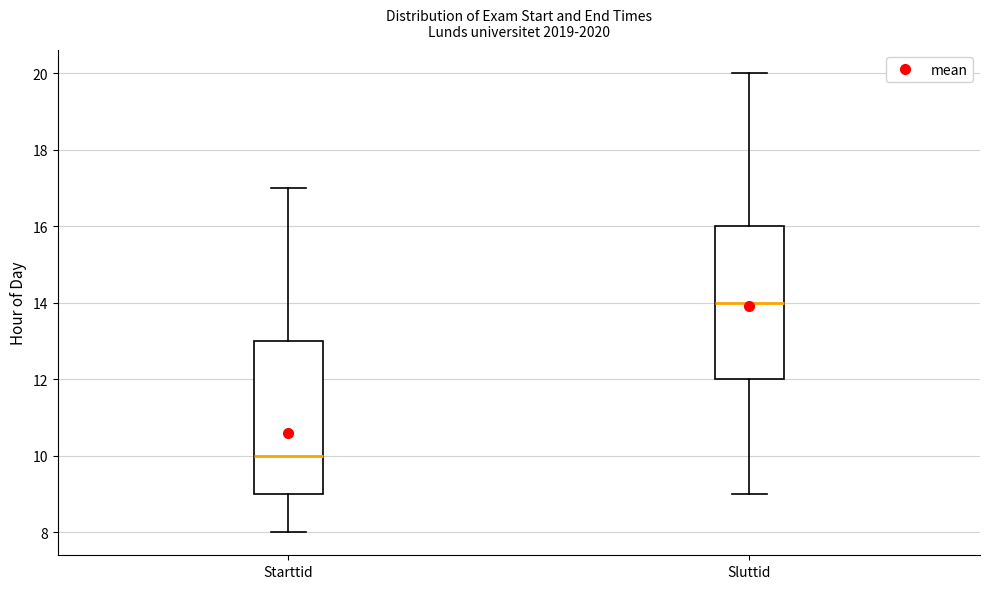

Reading left to right, read every box against the y-axis: the position of its median line, the range the box covers, and the ends of its whiskers. The values are not printed on the chart, so give them approximately, as read against the axis.

Starttid: median 10, box 9 to 13, whiskers 8 to 17
Sluttid: median 14, box 12 to 16, whiskers 9 to 20